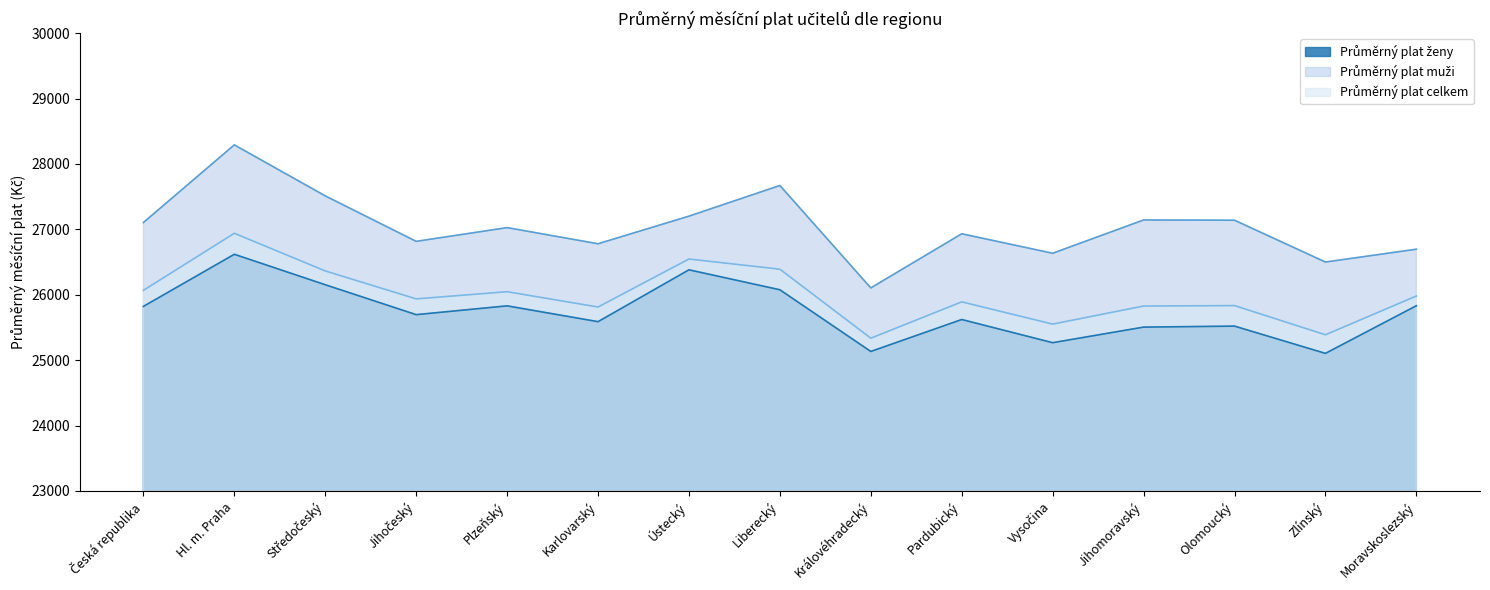

Which series has the widest spread of values?

Průměrný plat muži